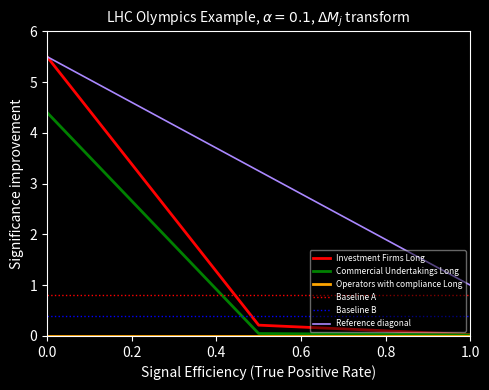

What is the highest value of the Commercial Undertakings Long series?

4.4